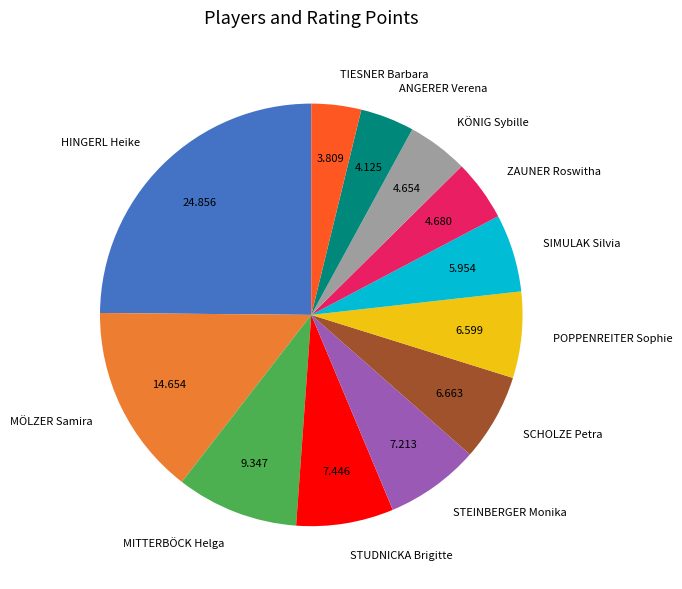

Which slice is the largest?

HINGERL Heike